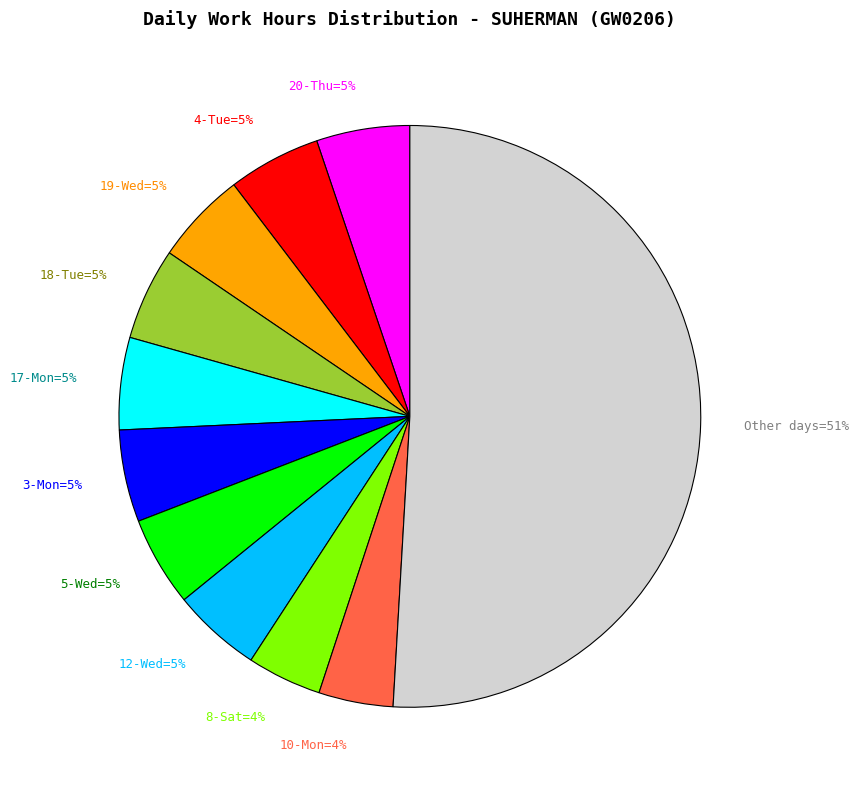

To the nearest percent, what percentage of the pie is 4-Tue=5%?

5%